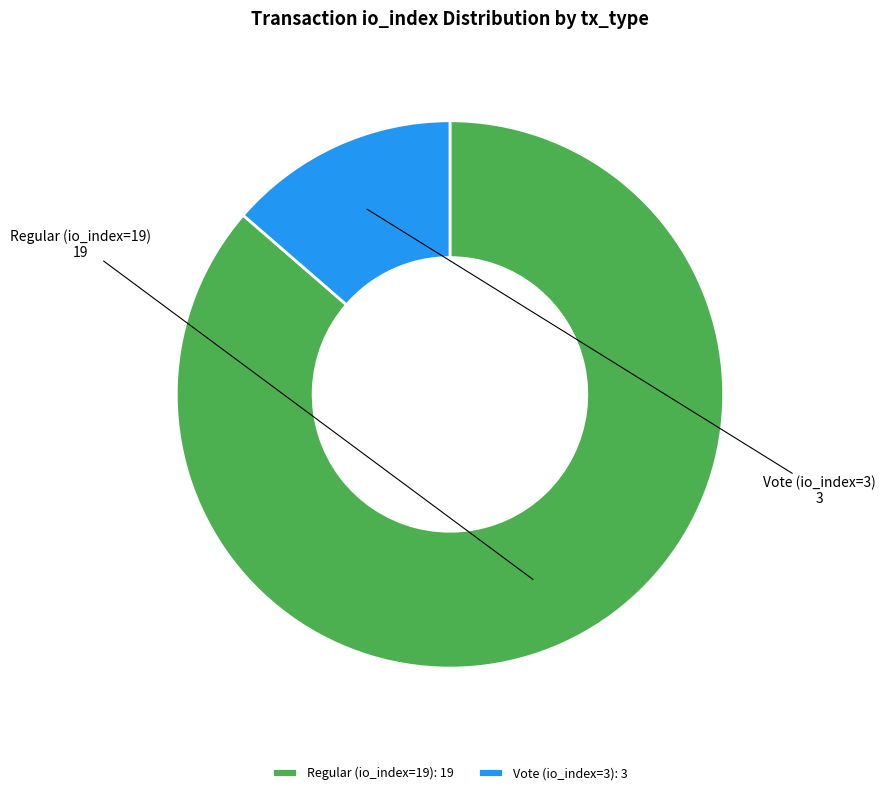

Do Regular (io_index=19) and Vote (io_index=3) together represent more than half of the pie?

Yes